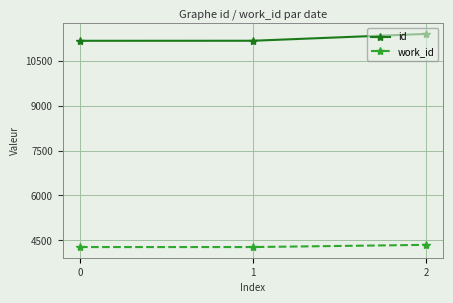

At 1, list the series in order from smallest to largest.

work_id, id